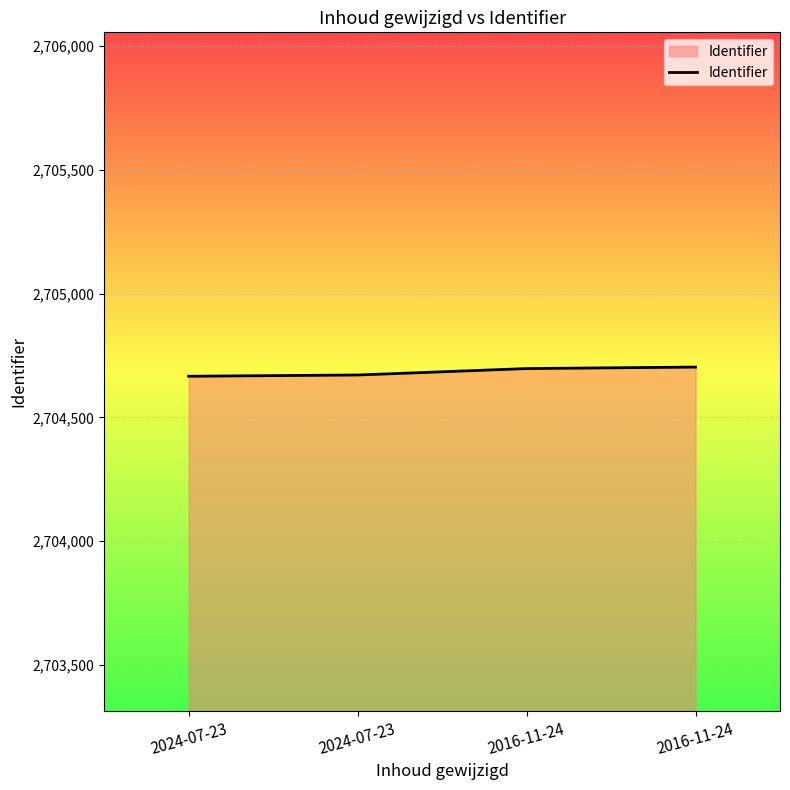

Is it true that the value at 2016-11-24 is 2704697?

True